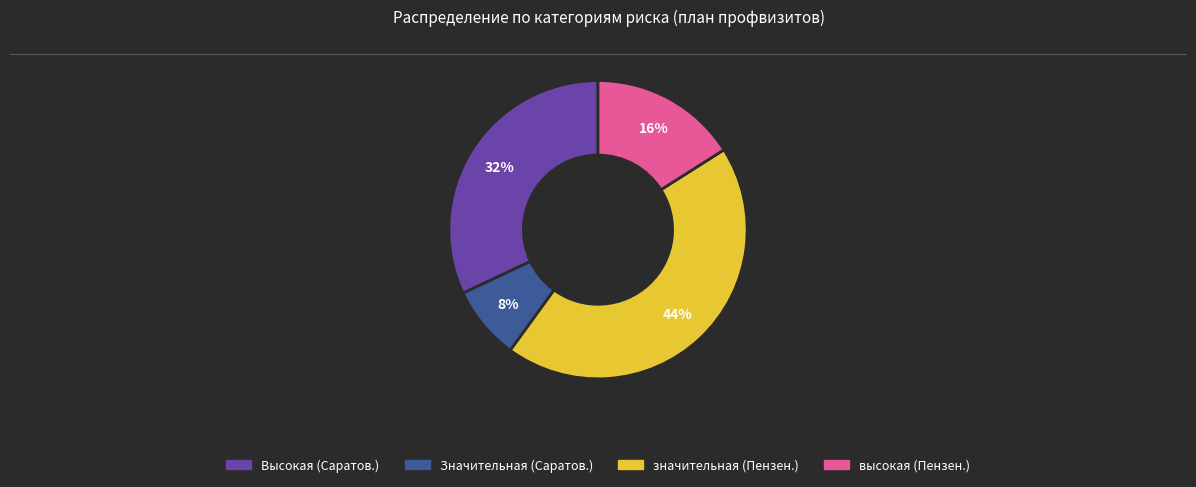

To the nearest percent, what is the combined percentage of высокая and Высокая?

48%